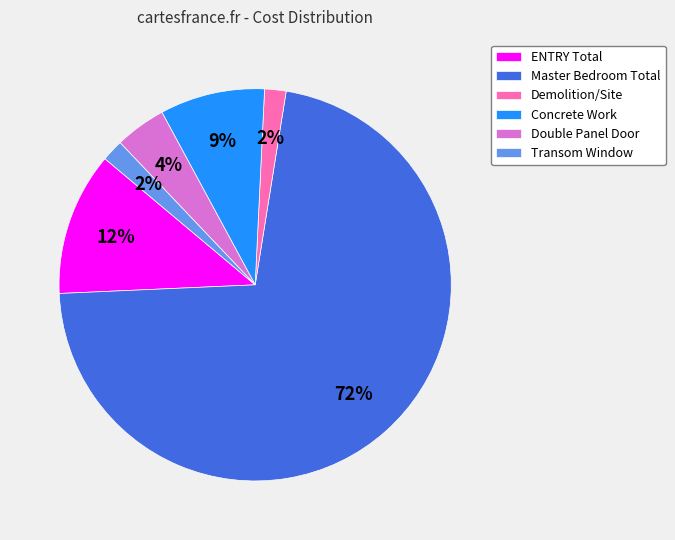

True or false: Concrete Work accounts for 1% of the total.

False